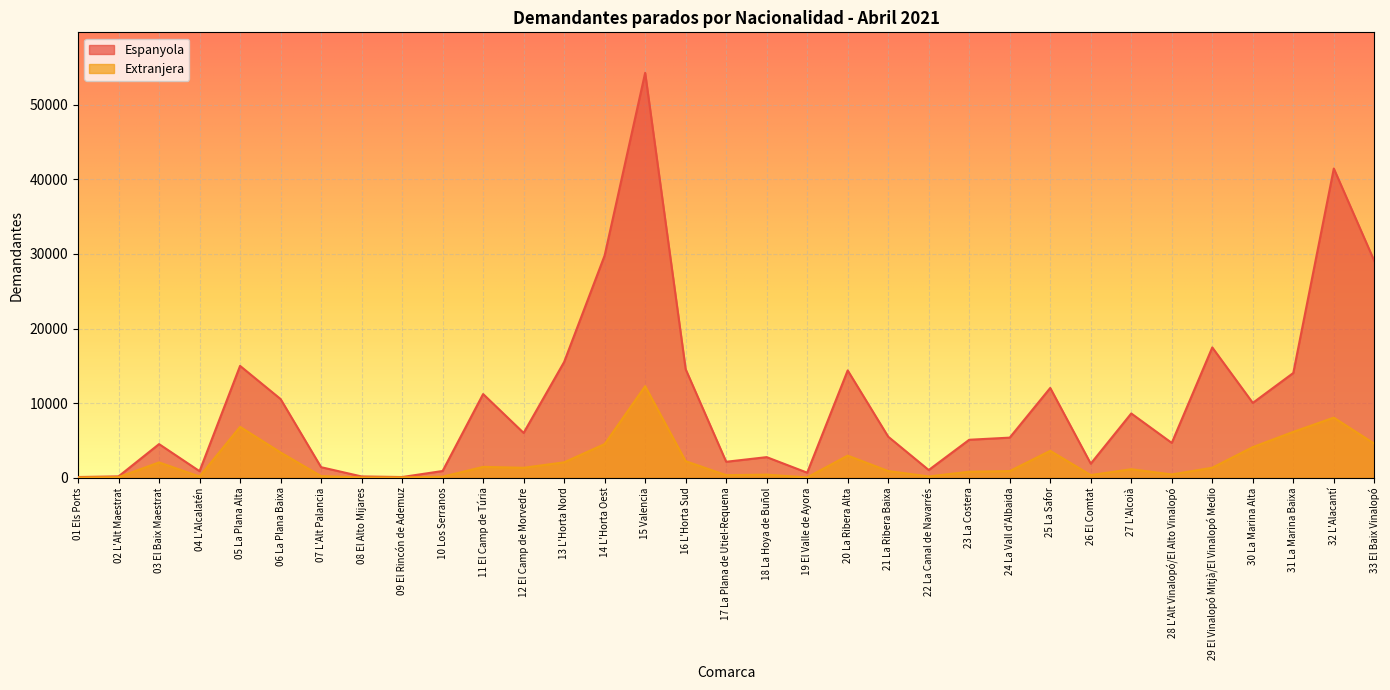

Is the value of Espanyola at 04 L'Alcalatén greater than the value of Extranjera at 19 El Valle de Ayora?

Yes